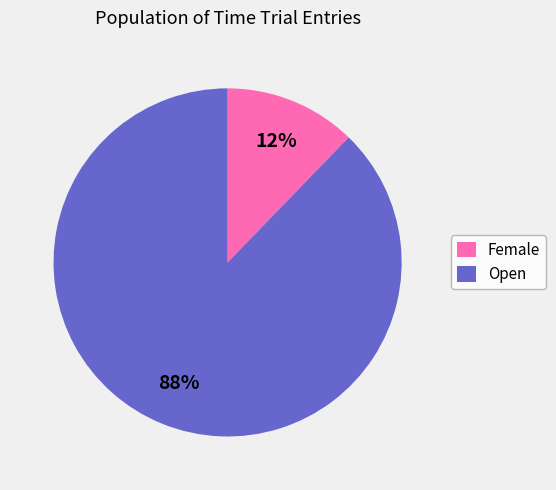

Rank the categories by value from lowest to highest.

Female, Open